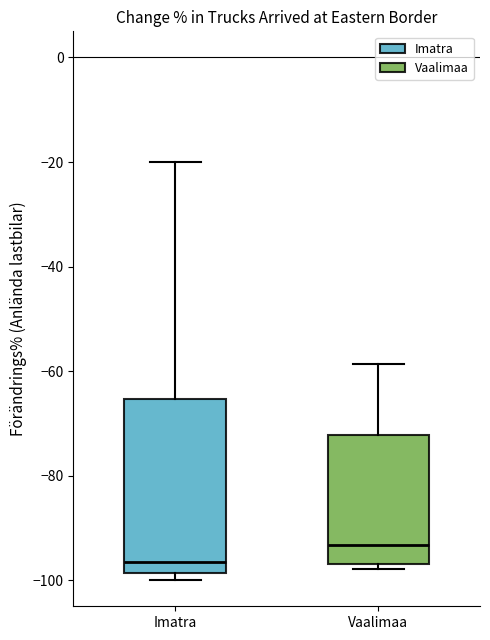

Which box's median line is the lowest?

Imatra